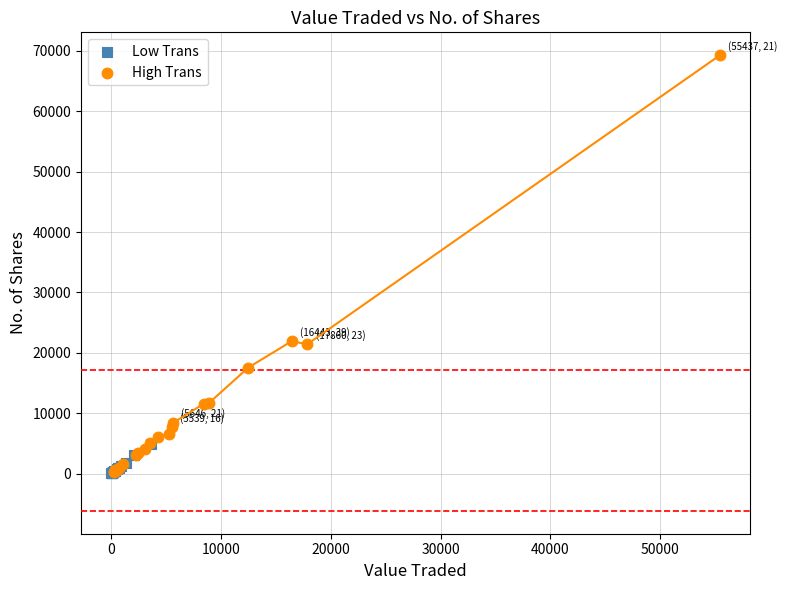

Which series has the largest Y range (max minus min)?

High Trans